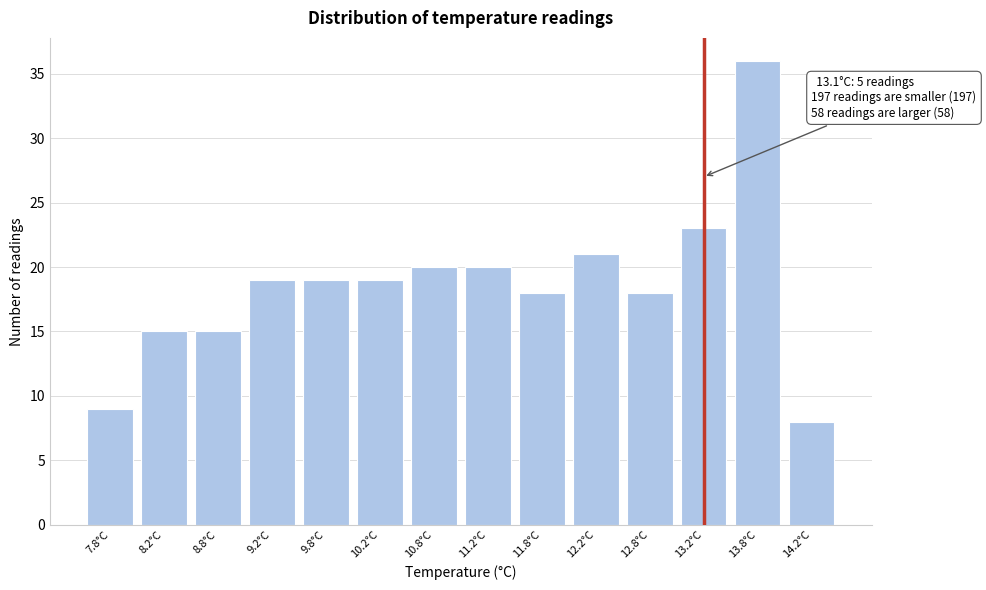

Reading right to left, transcribe all the data shown in this chart.

8	36	23	18	21	18	20	20	19	19	19	15	15	9